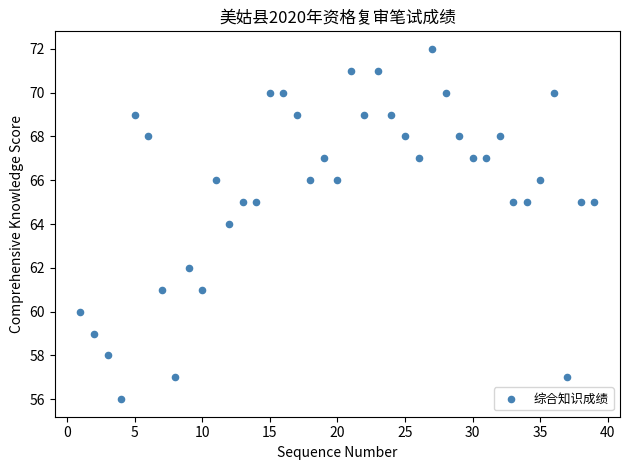

What is the range of Y values (max minus min)?

16